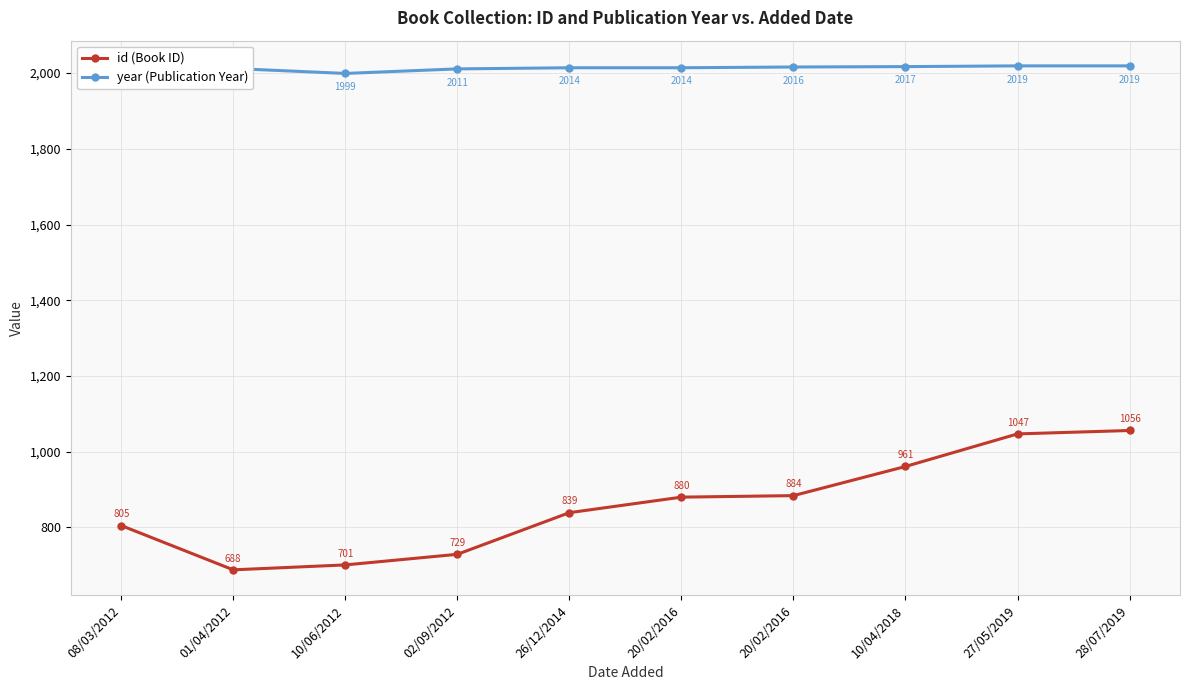

Does the chart have visible grid lines?

Yes